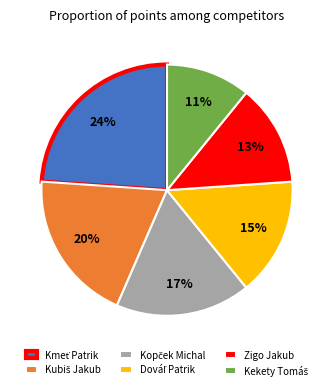

Is it true that Zigo Jakub is 13% of the pie?

True